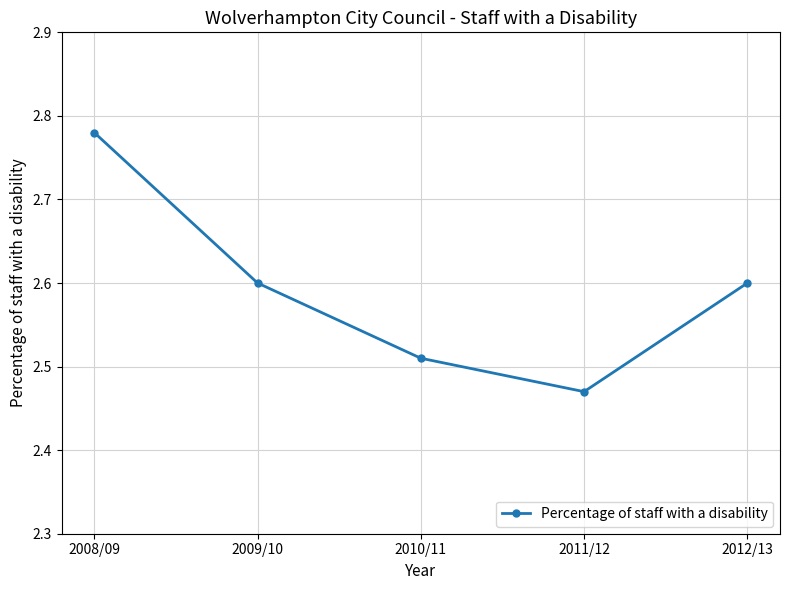

What is the sum of the values at 2010/11 and 2008/09?

5.3